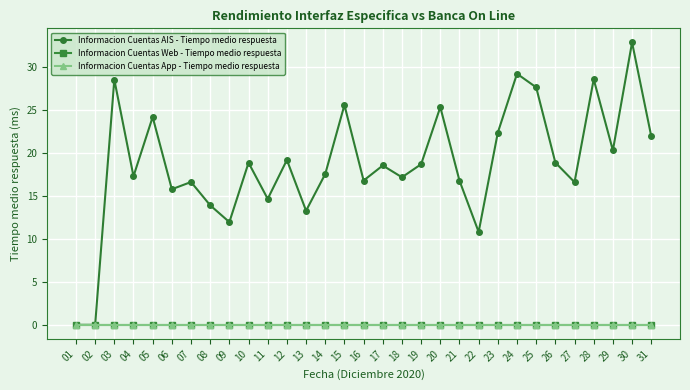

True or false: Informacion Cuentas App - Tiempo medio respuesta and Informacion Cuentas Web - Tiempo medio respuesta intersect in this chart.

False